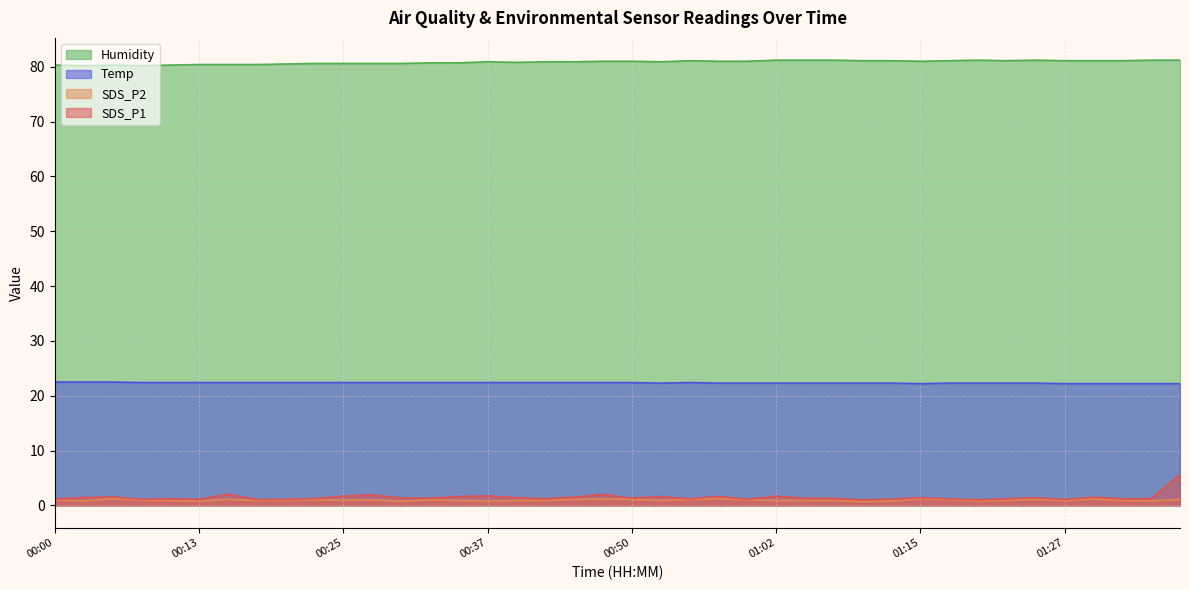

What is the difference between the maximum and minimum values in the SDS_P1 series?

4.6